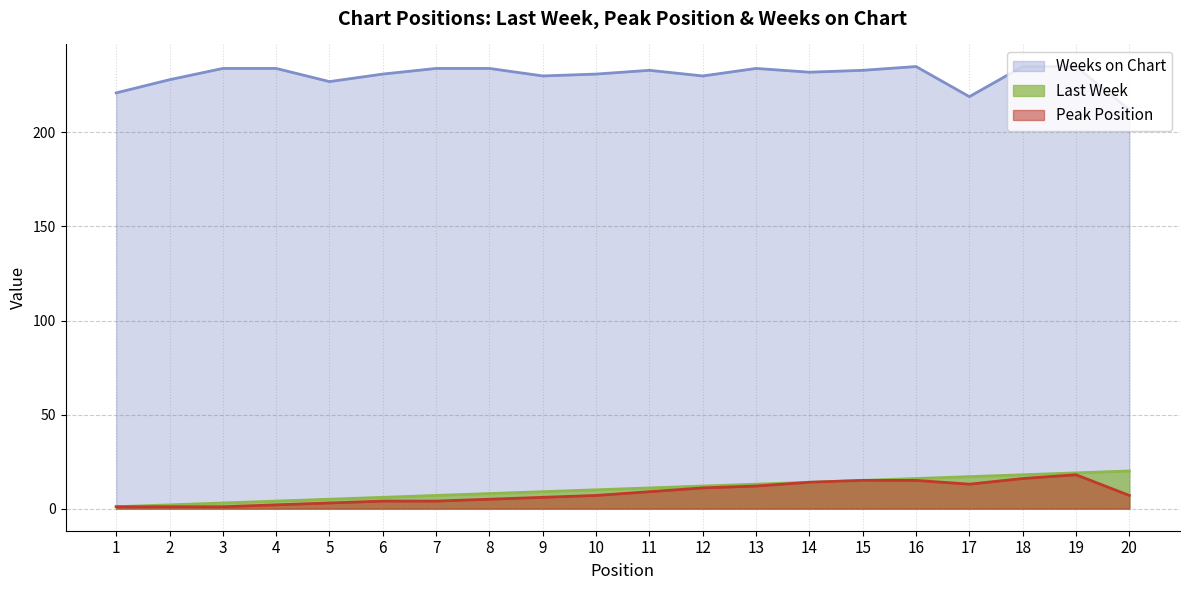

True or false: Last Week and Peak Position intersect in this chart.

False